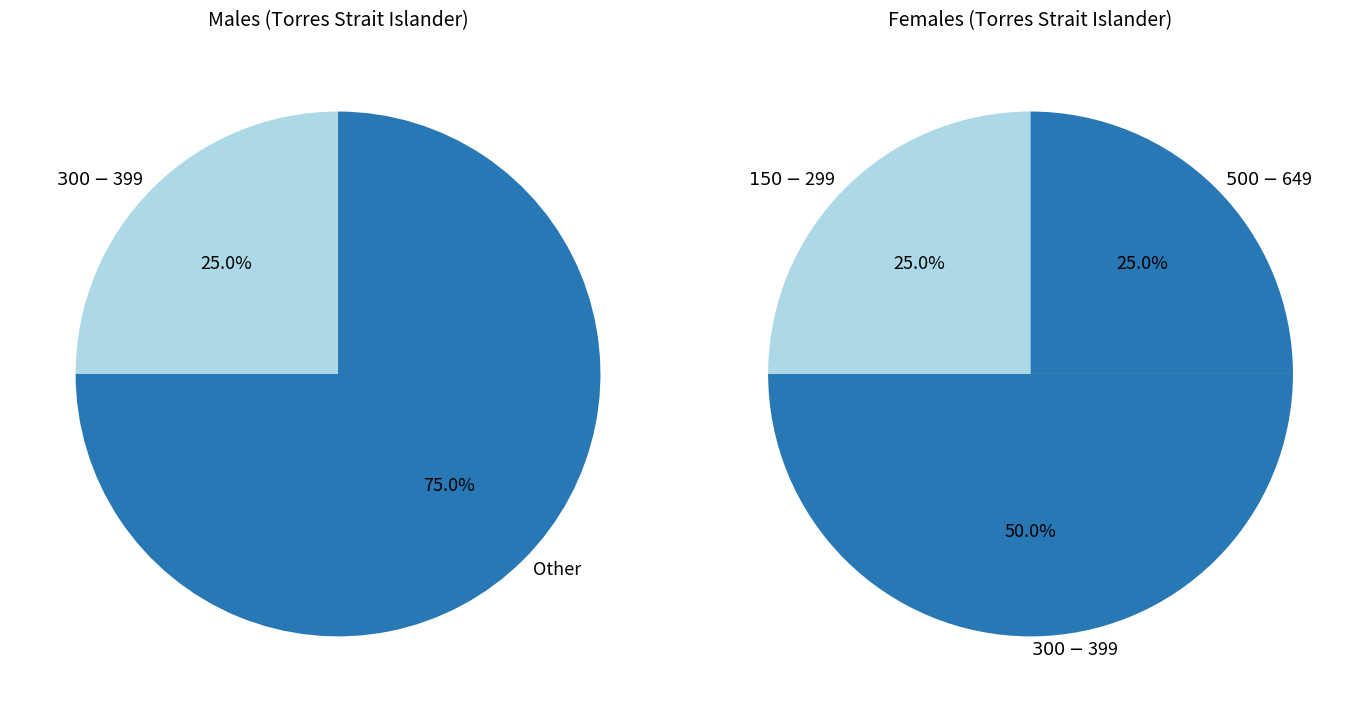

Combined, do $400-$499 and $1,000-$1,249 account for over 50%?

No